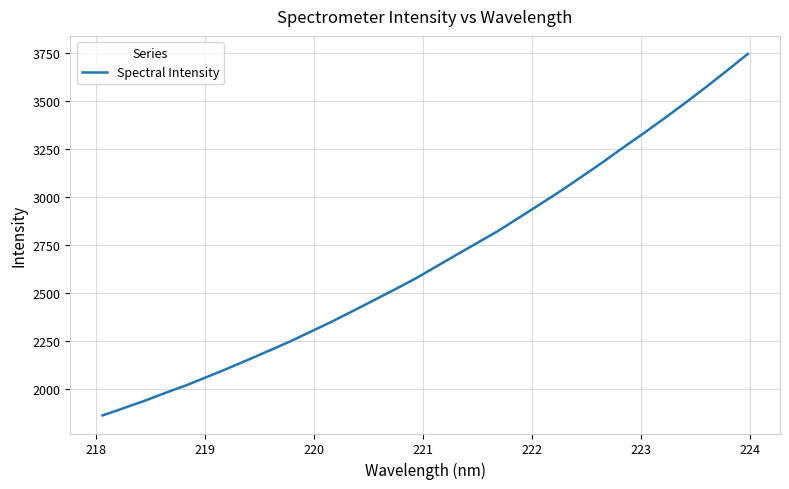

What is the difference between the maximum and minimum values?

1881.0